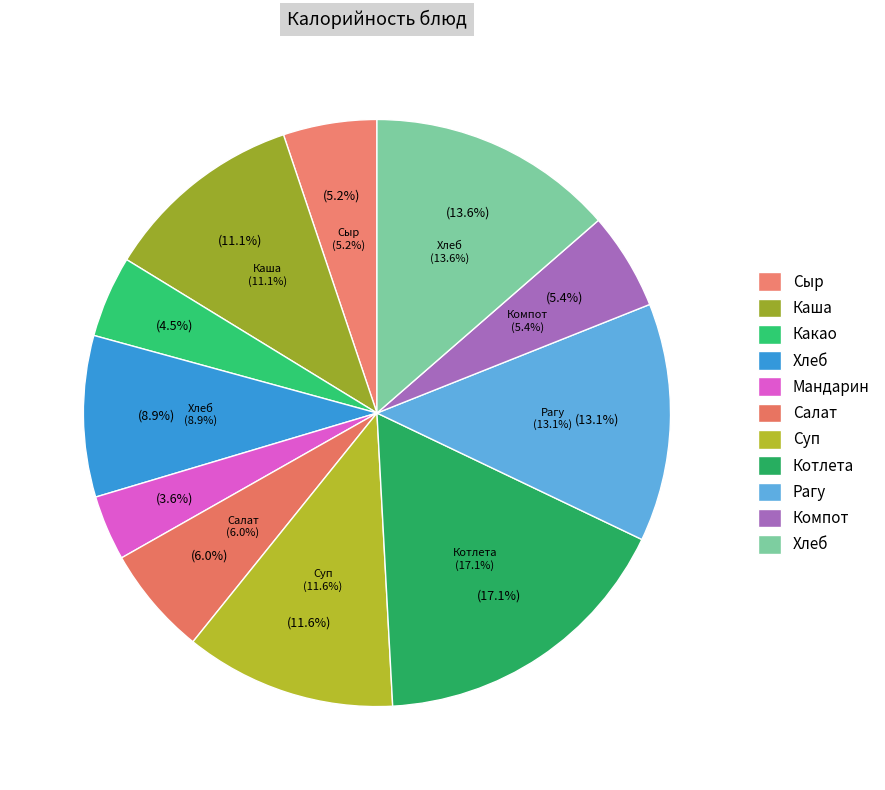

True or false: Рагу овощное accounts for 13% of the total.

True